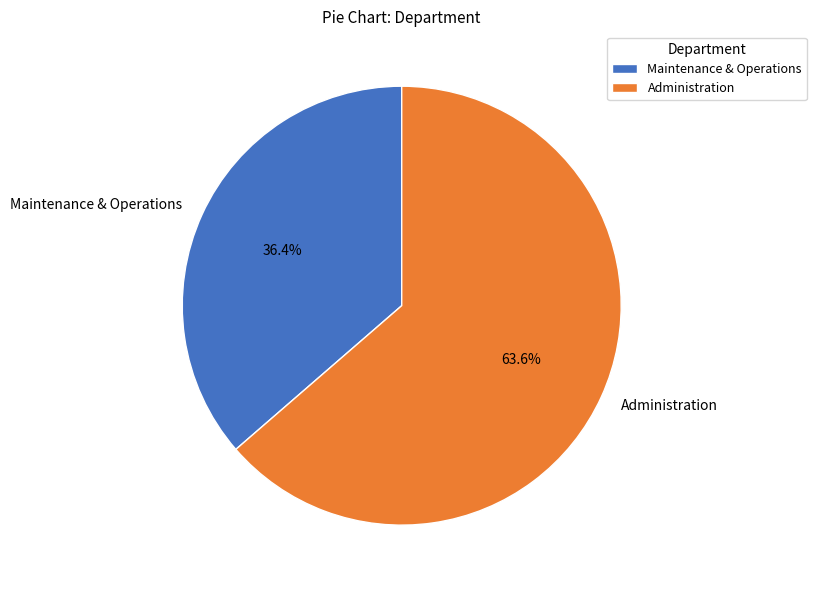

What is the ratio of the value at Maintenance & Operations to the value at Administration?

0.6